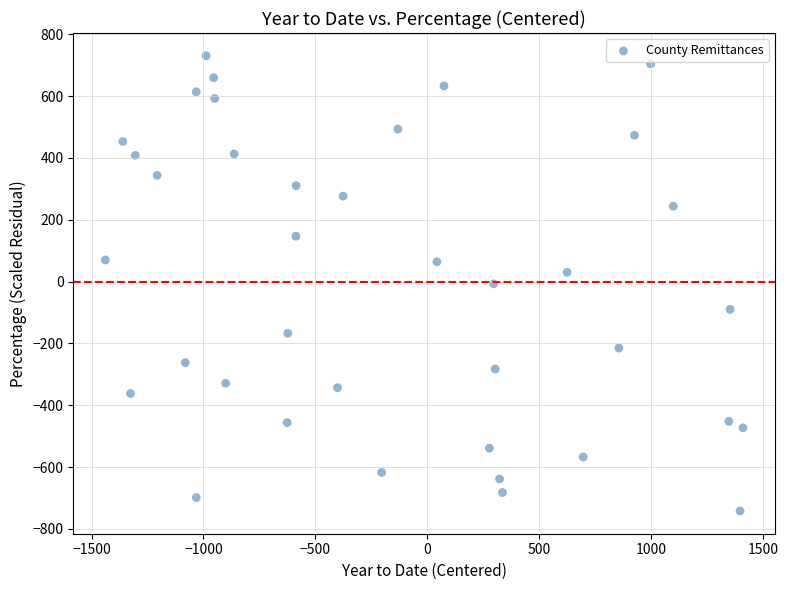

What is the range of X values (max minus min)?

2848.0